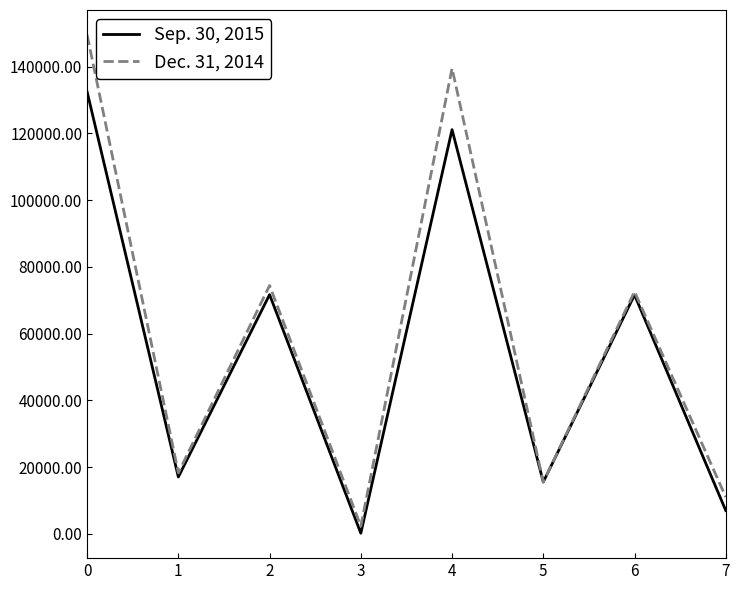

Which series has the largest total across all categories?

Dec. 31, 2014